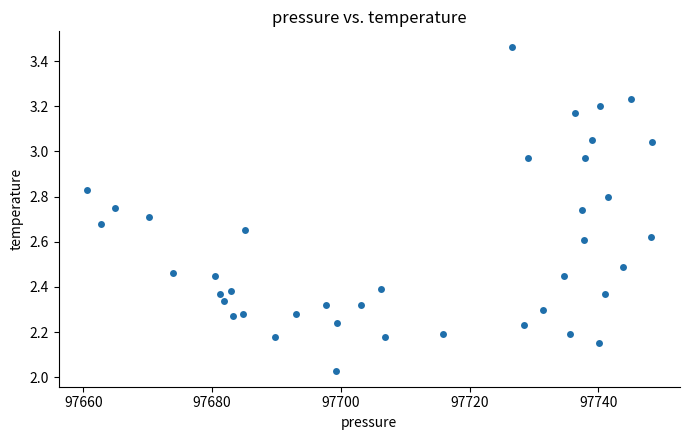

What is the range of Y values (max minus min)?

1.4